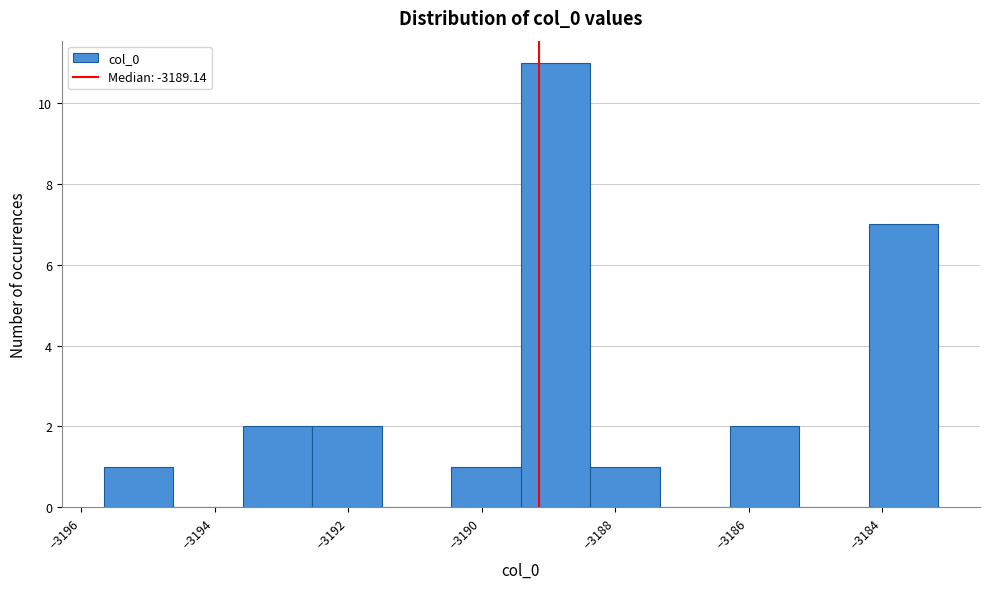

Reading left to right, list every bar in this chart as the range it spans on the x-axis followed by its height. Neither the bar edges nor the heights are printed on the chart, so give them approximately, as read against the axes.

-3195.6 to -3194.6: 1
-3194.6 to -3193.6: 0
-3193.6 to -3192.6: 2
-3192.6 to -3191.4: 2
-3191.4 to -3190.4: 0
-3190.4 to -3189.4: 1
-3189.4 to -3188.4: 11
-3188.4 to -3187.4: 1
-3187.4 to -3186.2: 0
-3186.2 to -3185.2: 2
-3185.2 to -3184.2: 0
-3184.2 to -3183.2: 7